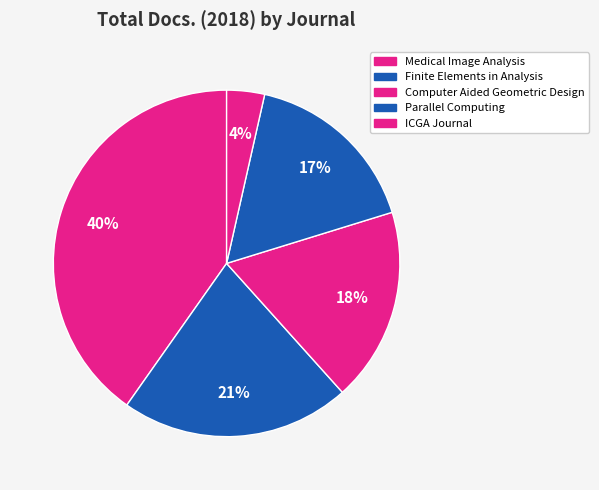

How many slices are in this pie chart?

5